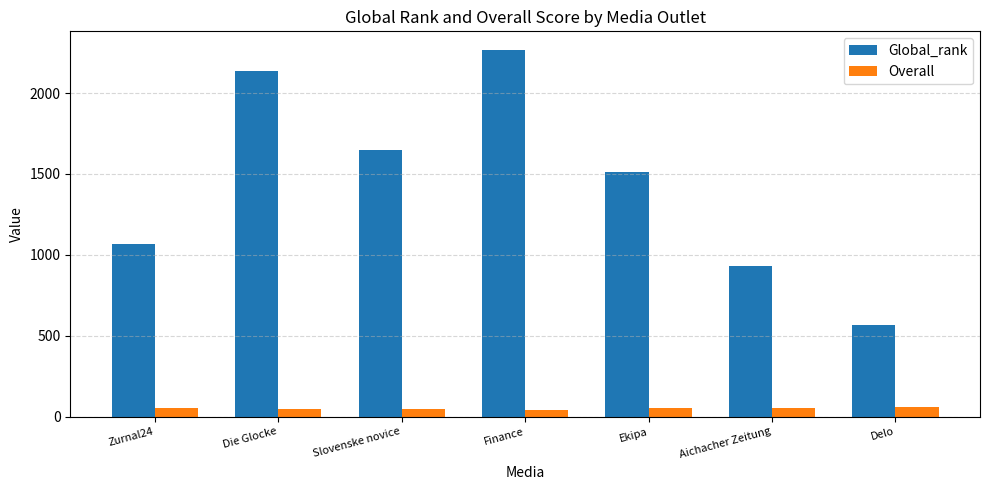

Which series has the largest range (max minus min)?

Global_rank